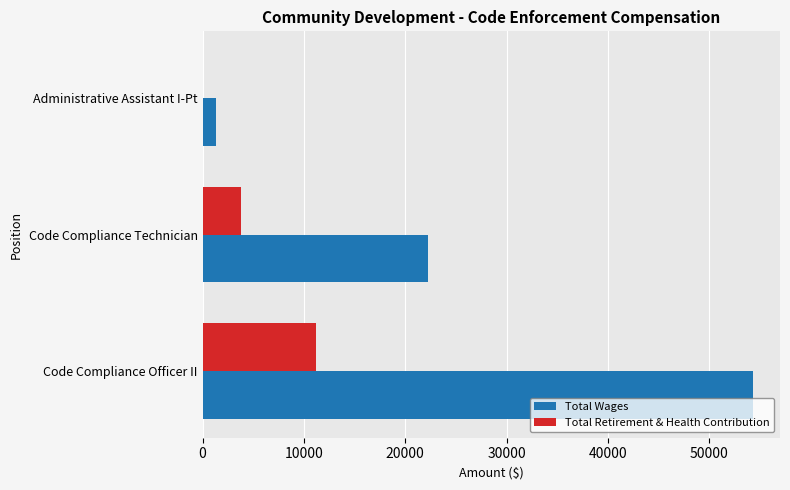

What is the maximum value shown in the chart?

54250